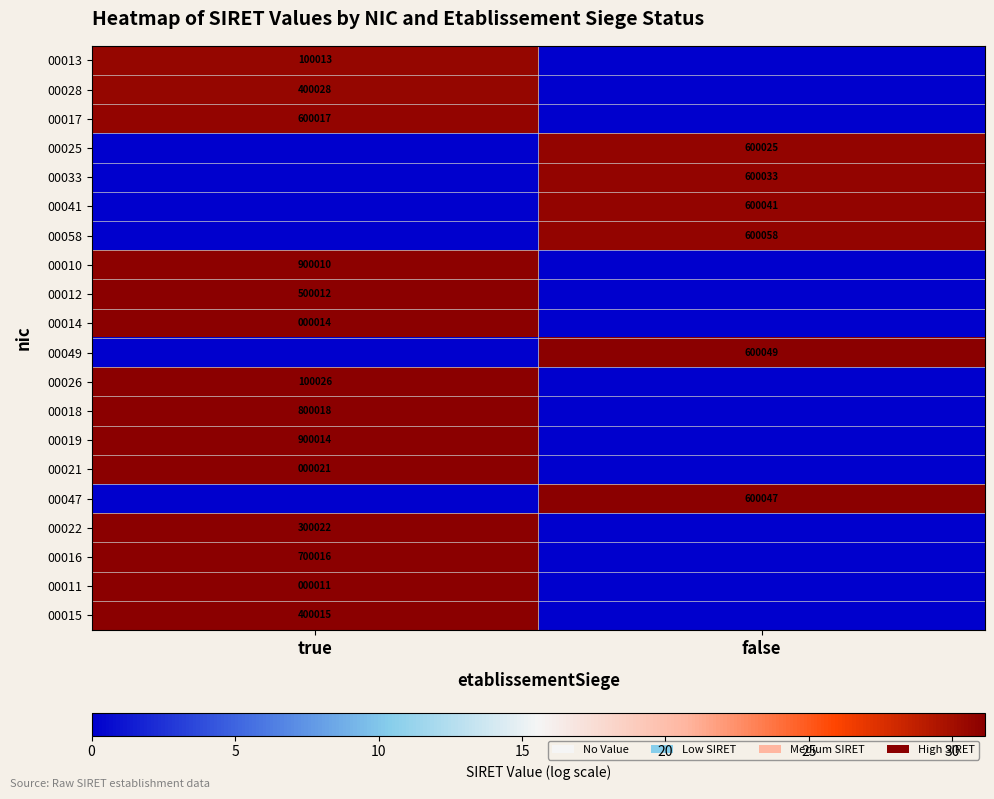

The value of 00018 at true is 800018. True or false?

True